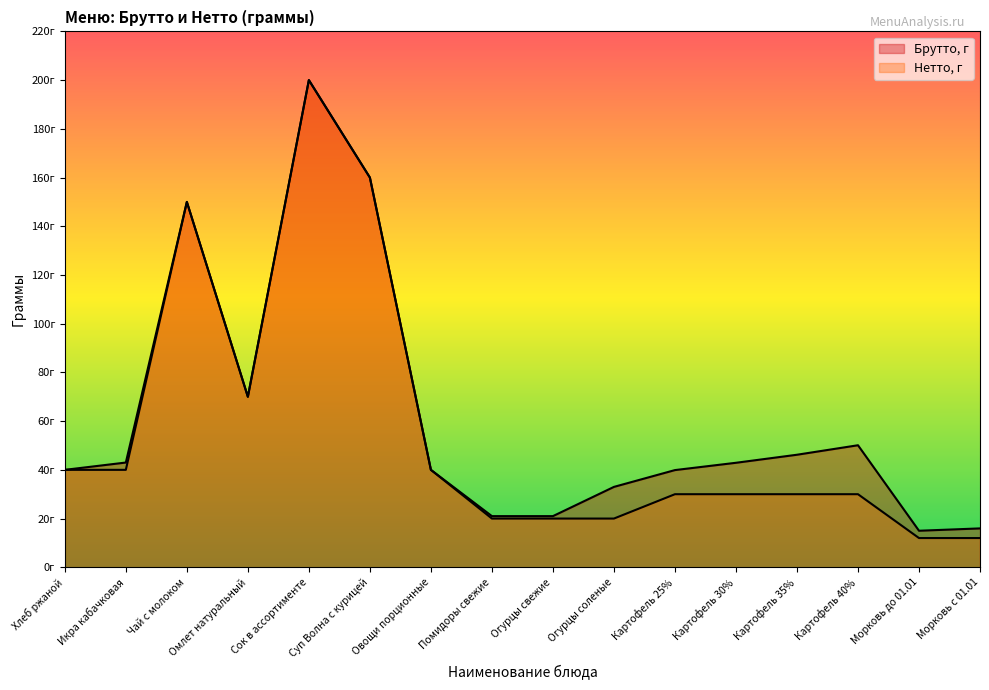

The Нетто, г series shows 150.0 at Чай с молоком. True or false?

True